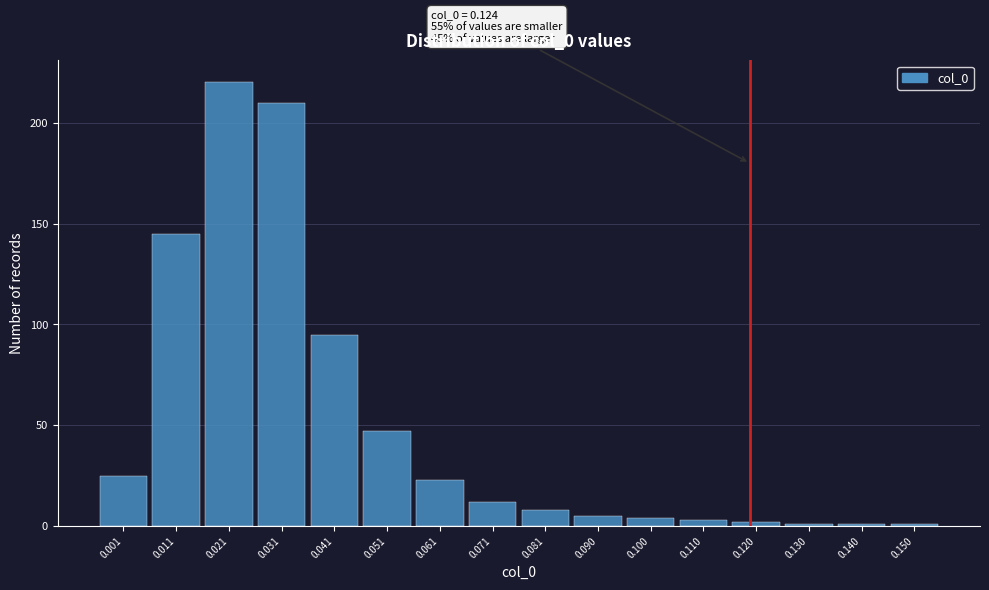

Reading left to right, transcribe all the data shown in this chart.

25	145	220	210	95	47	23	12	8	5	4	3	2	1	1	1